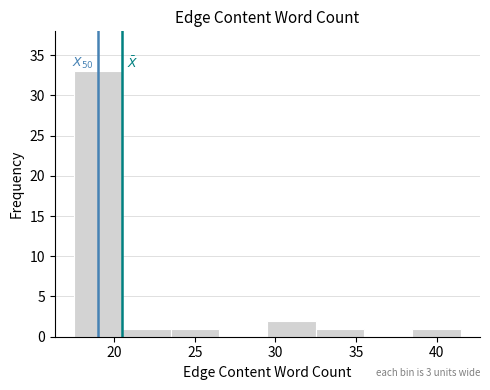

Which range on the x-axis has the tallest bar?

17.5 to 20.5